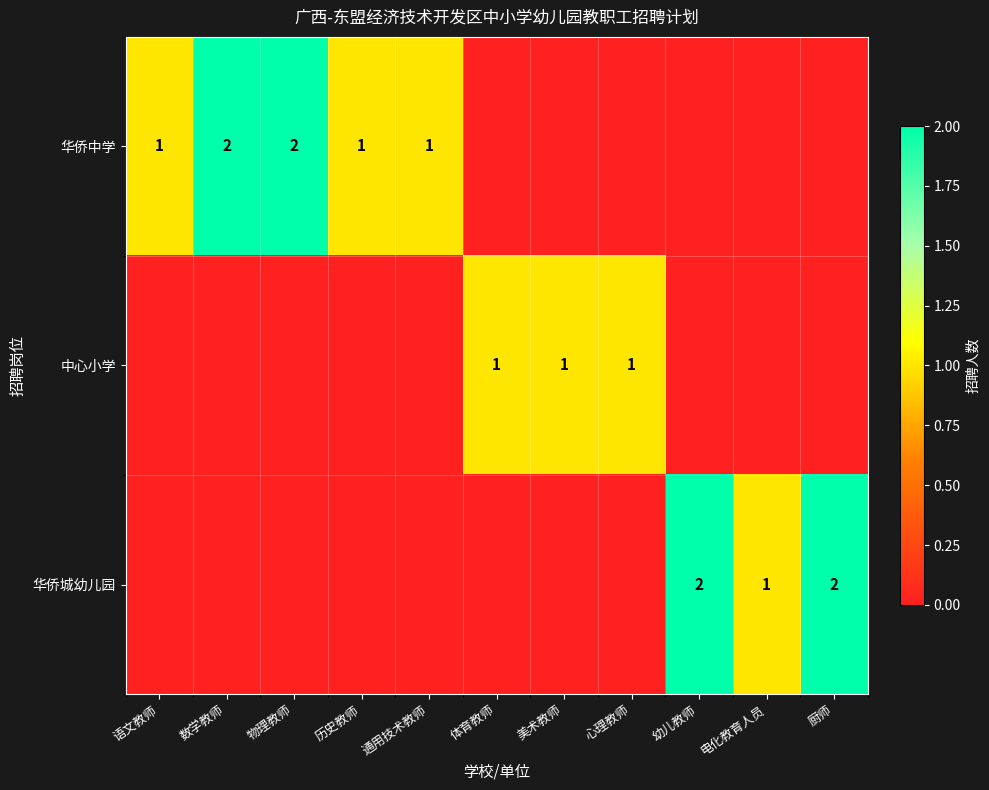

What is the sum of the 华侨中学 values at 历史教师 and 物理教师?

3